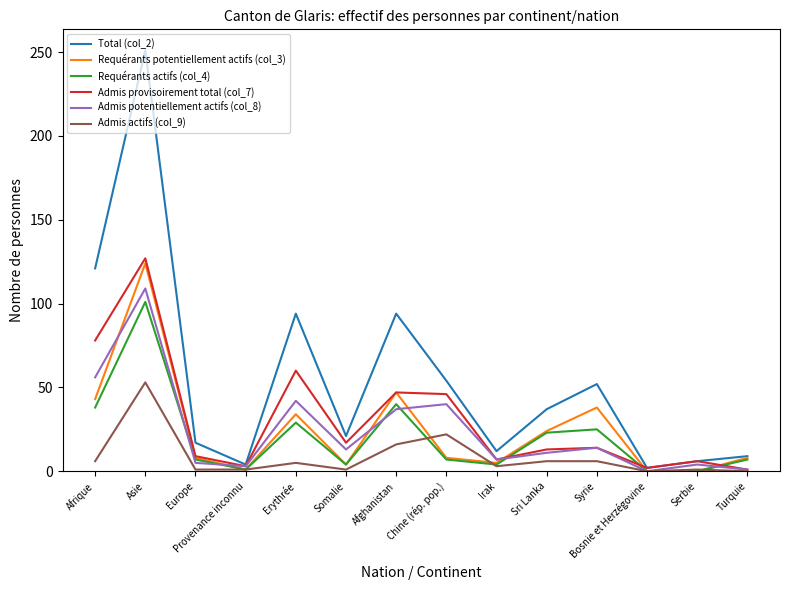

Which category has the highest value across all series?

Asie